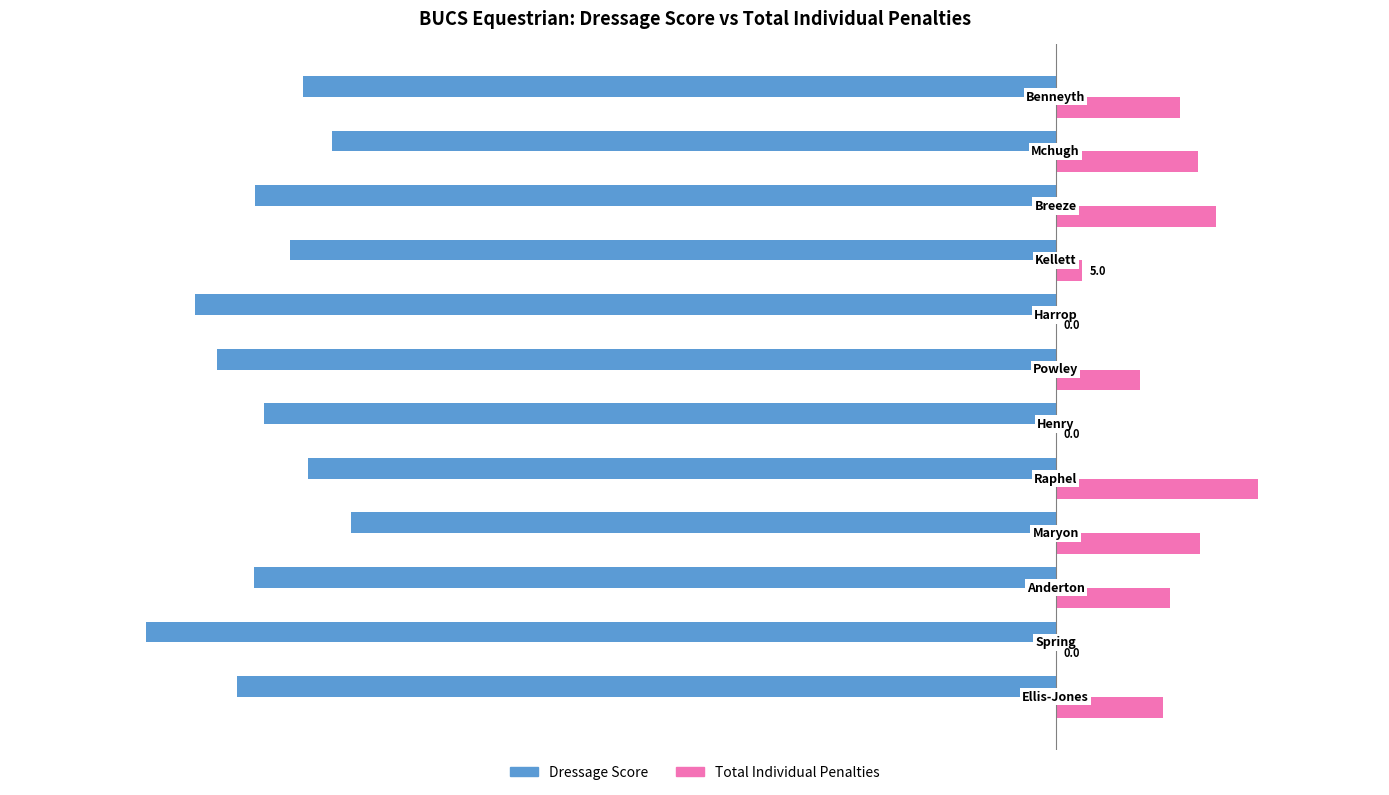

Which series has the largest total across all categories?

Total Individual Penalties